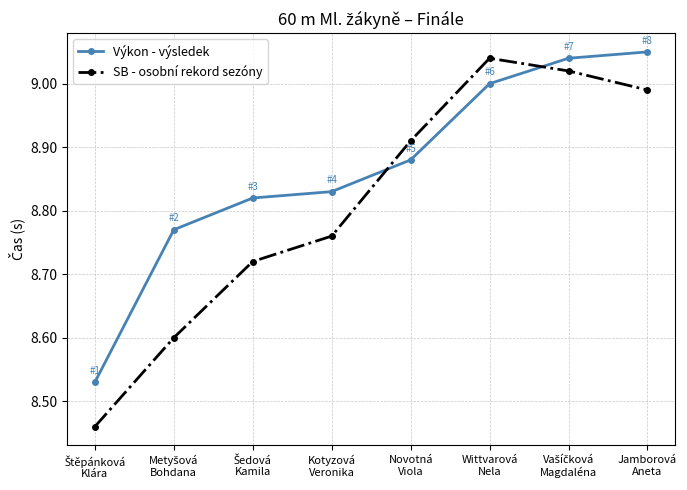

True or false: SB - osobní rekord sezóny and Výkon - výsledek cross at least once.

True